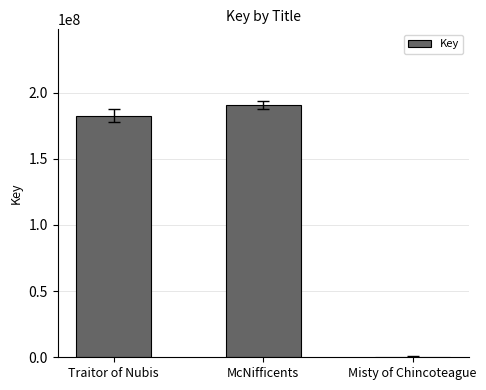

Reading left to right, list all the values displayed in this chart.

182646847	190623907	5624